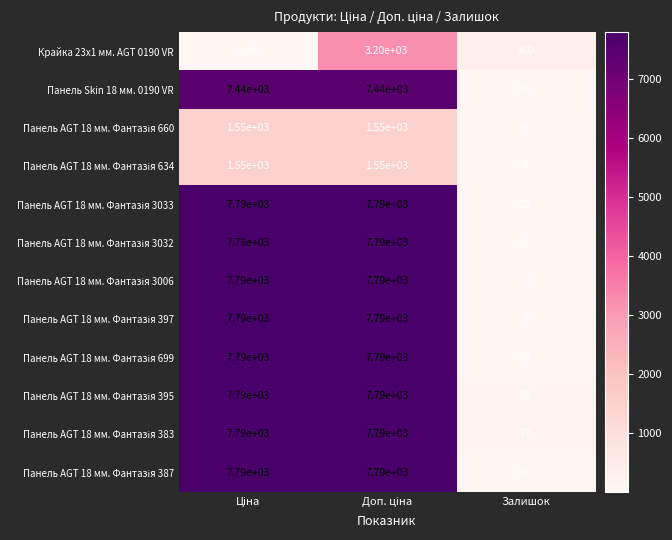

Which label corresponds to the smallest value in the chart?

Залишок